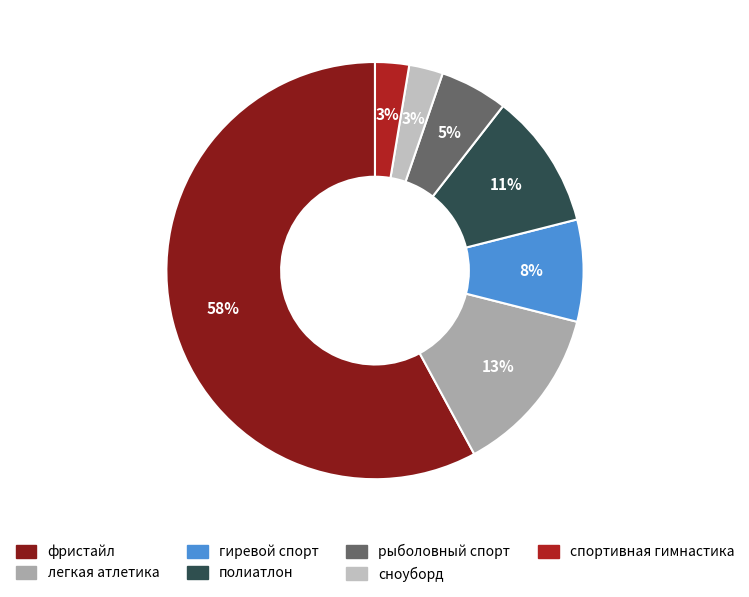

Rank the categories by value from highest to lowest.

фристайл, легкая атлетика, полиатлон, гиревой спорт, рыболовный спорт, сноуборд, спортивная гимнастика